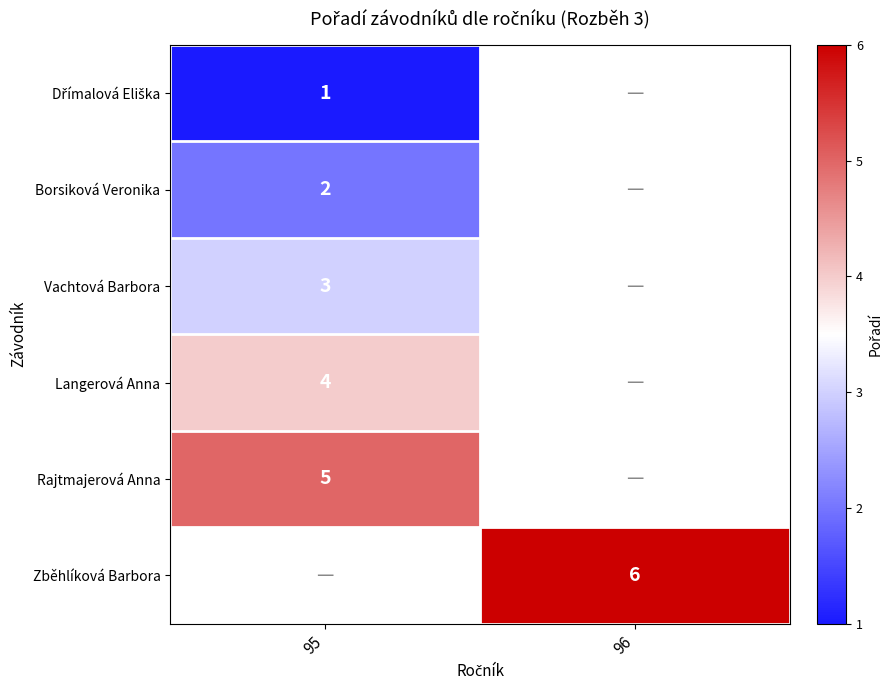

Is it true that Borsiková Veronika equals 1 at 95?

False